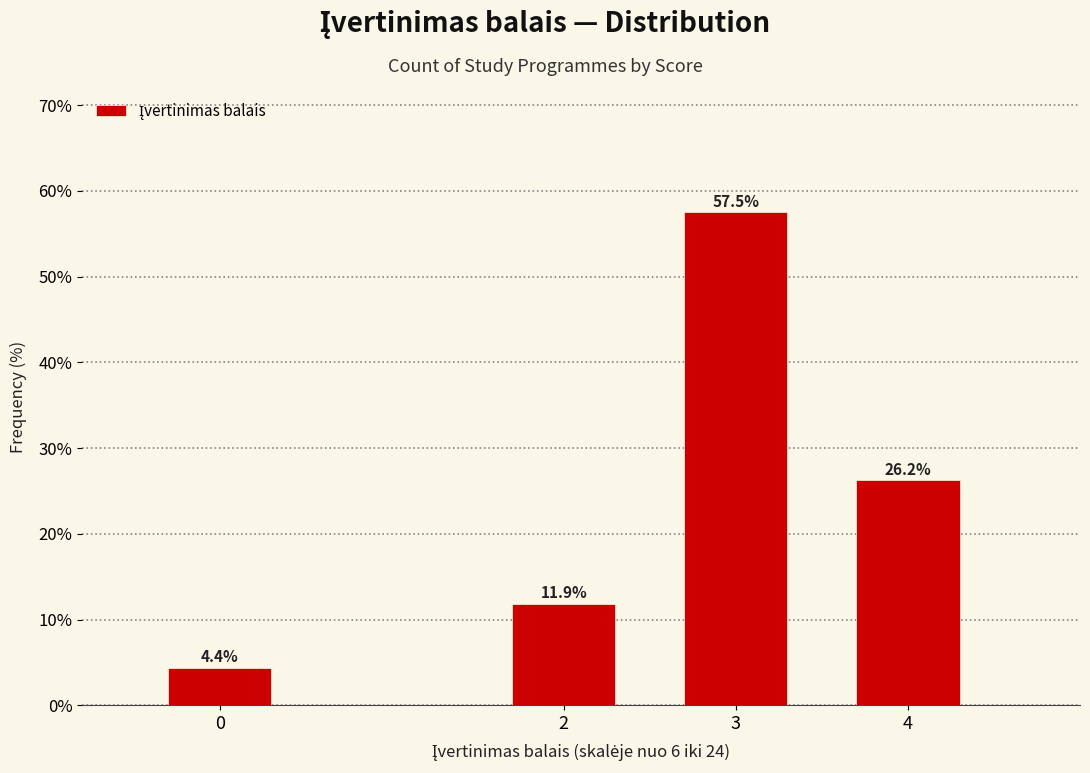

What is the value of the 2nd bar from the left?

11.9